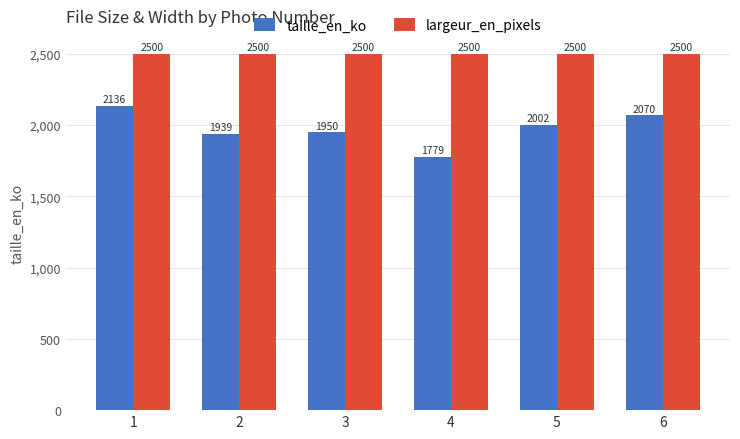

What is the value of the taille_en_ko bar at the 2nd from the left?

1939